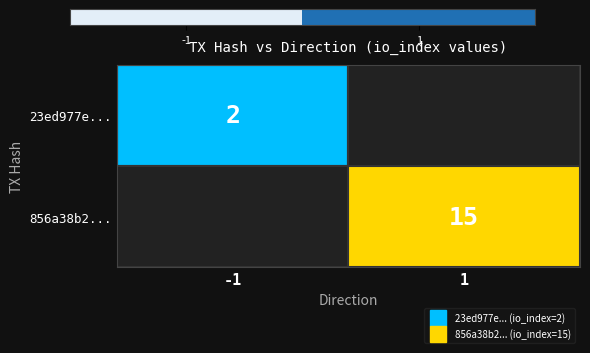

Which category has the lowest value across all series?

-1